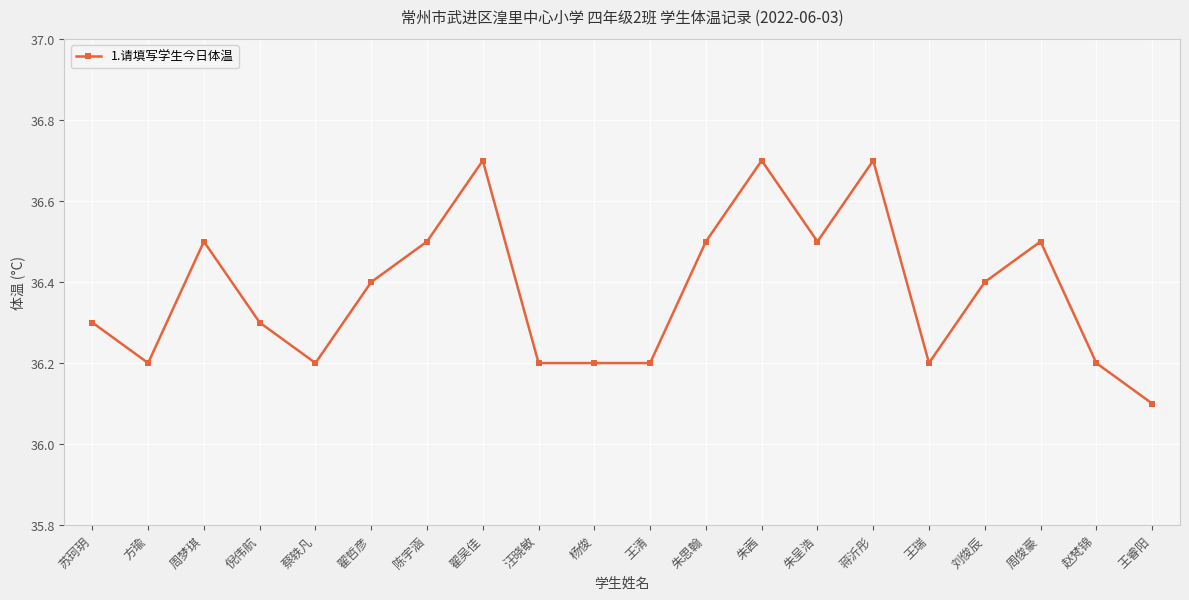

Which category has the lowest value across all series?

王睿阳